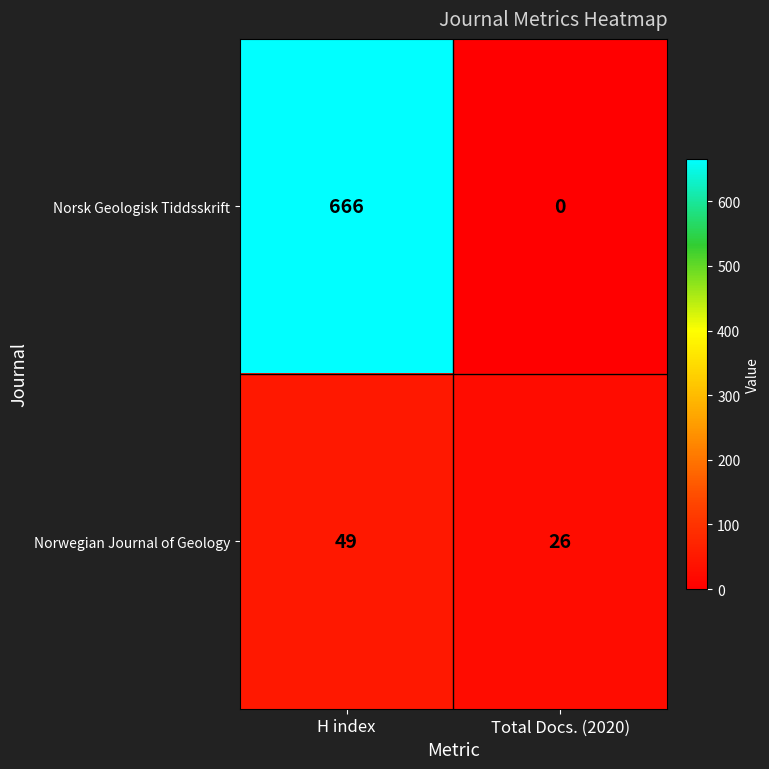

What is the total value across all series at Total Docs. (2020)?

26